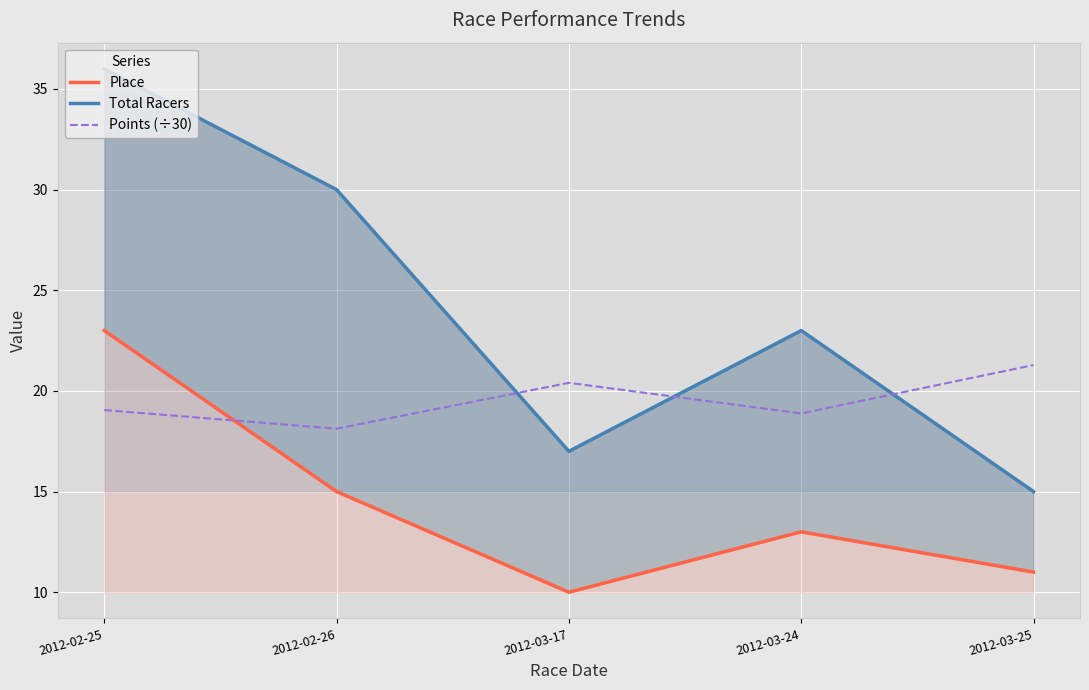

What is the difference between the Total Racers values at 2012-02-25 and 2012-03-17?

19.0